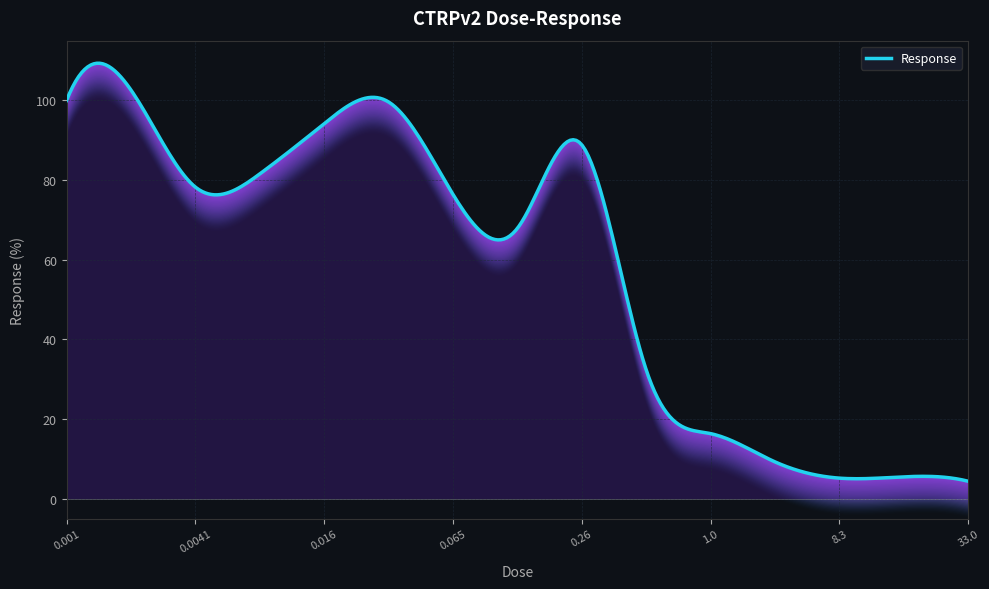

Does the chart display data point markers on the line(s)?

No